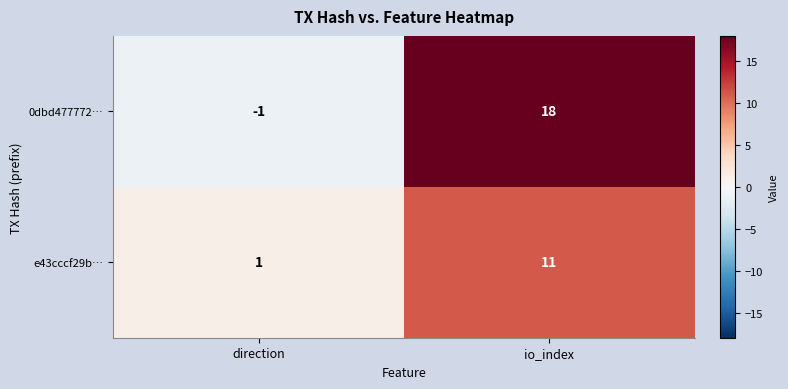

Where is 0dbd477772… nearest to the value 8?

direction